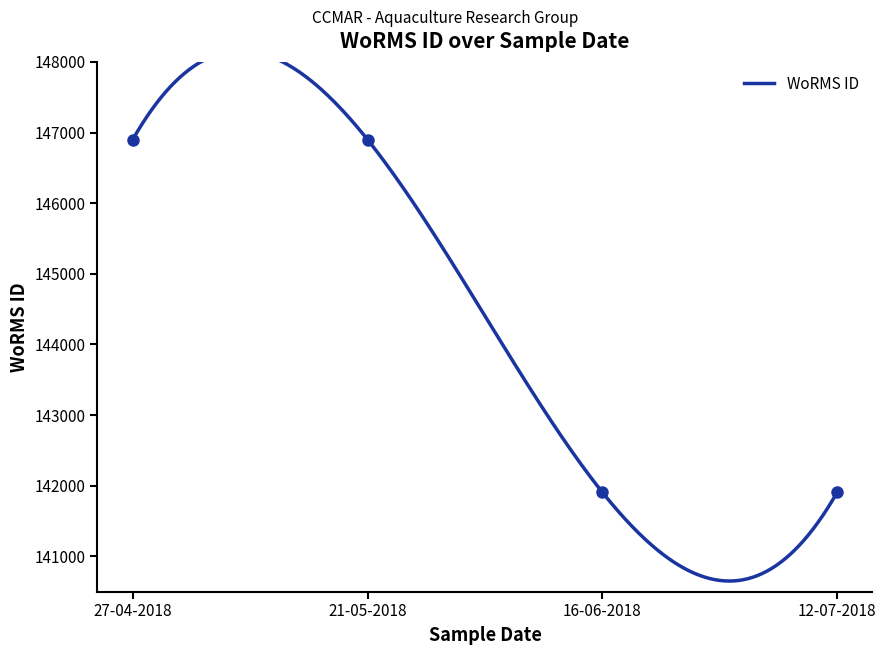

Rank the categories by value from highest to lowest.

27-04-2018, 21-05-2018, 16-06-2018, 12-07-2018